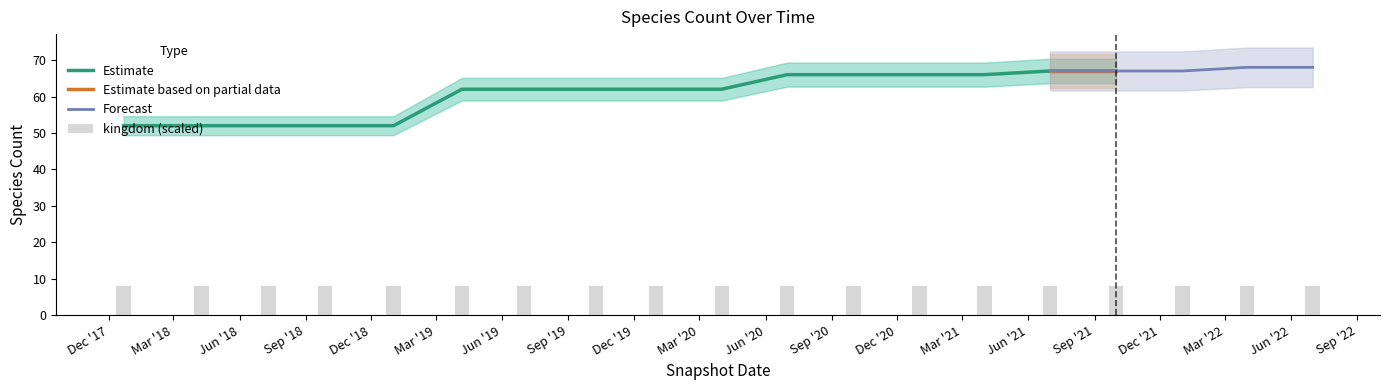

What is the total value across all series at 2019-01-01?

53